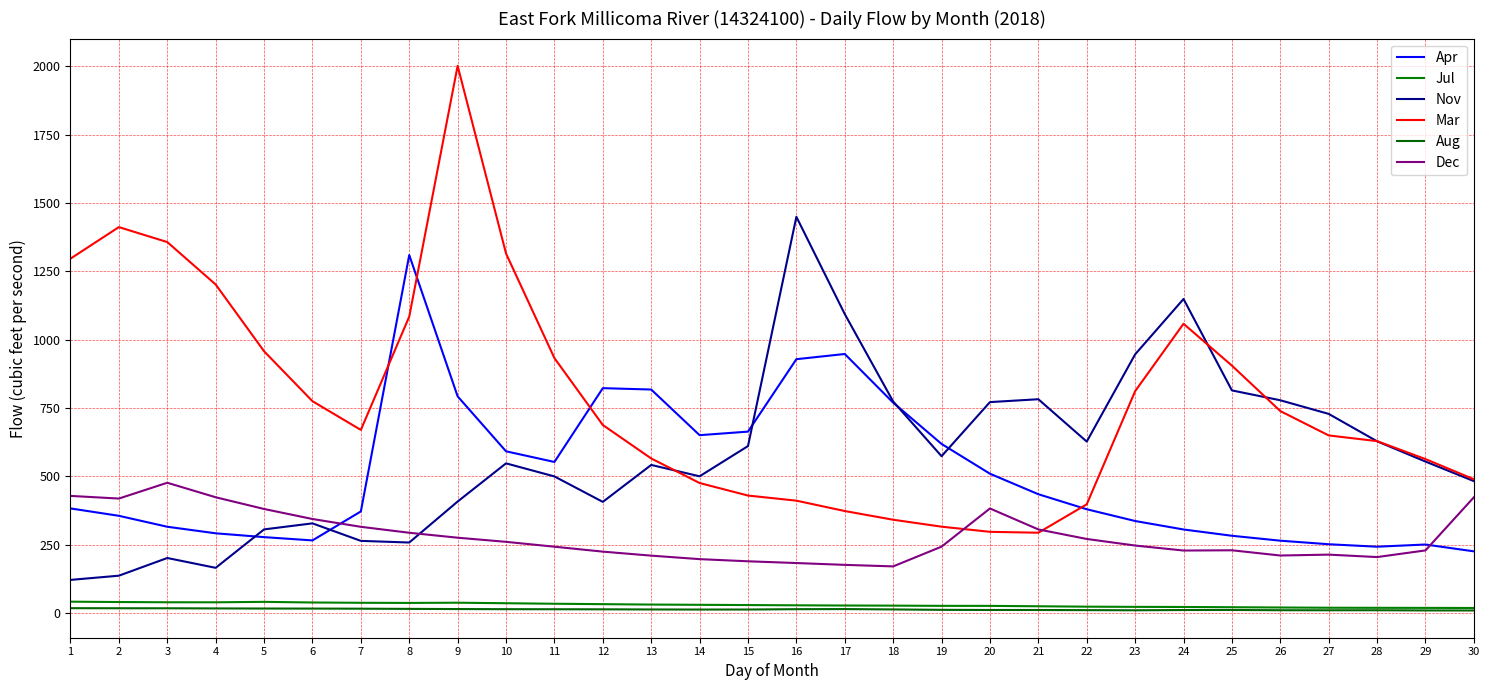

What are all the series names shown in the legend?

Apr, Jul, Nov, Mar, Aug, Dec